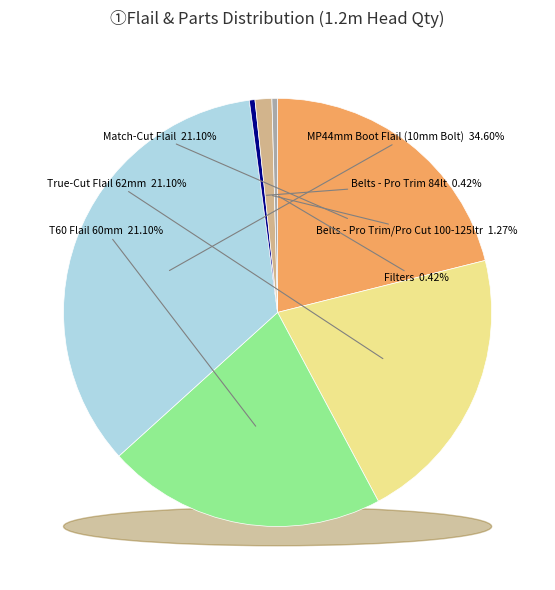

How many slices are in this pie chart?

7